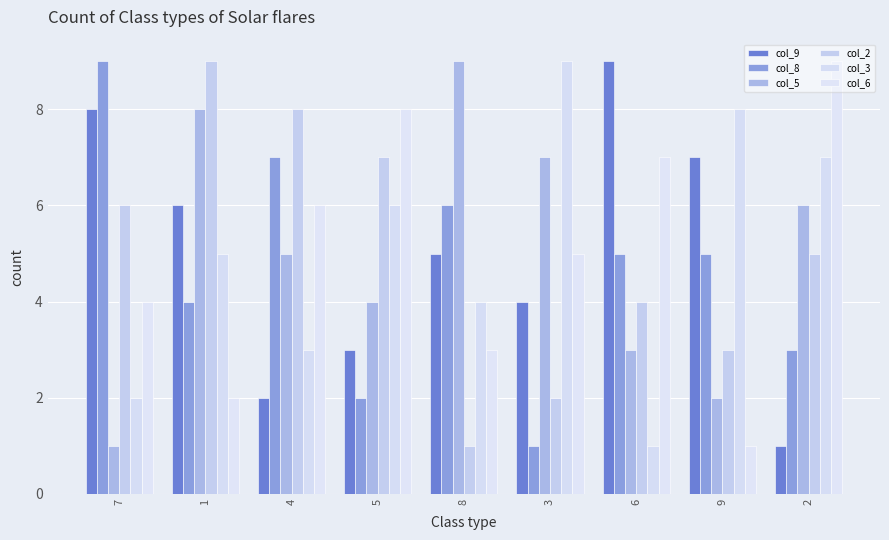

What is the lowest value of the col_2 series?

1